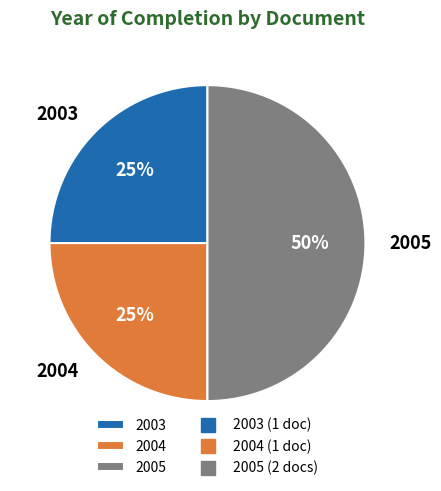

Which has a higher value, 2005 or 2003?

2005